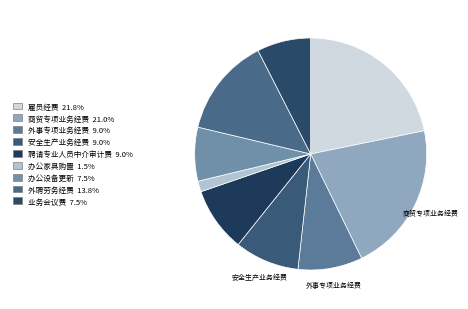

What is the smallest slice in the pie chart?

办公家具购置